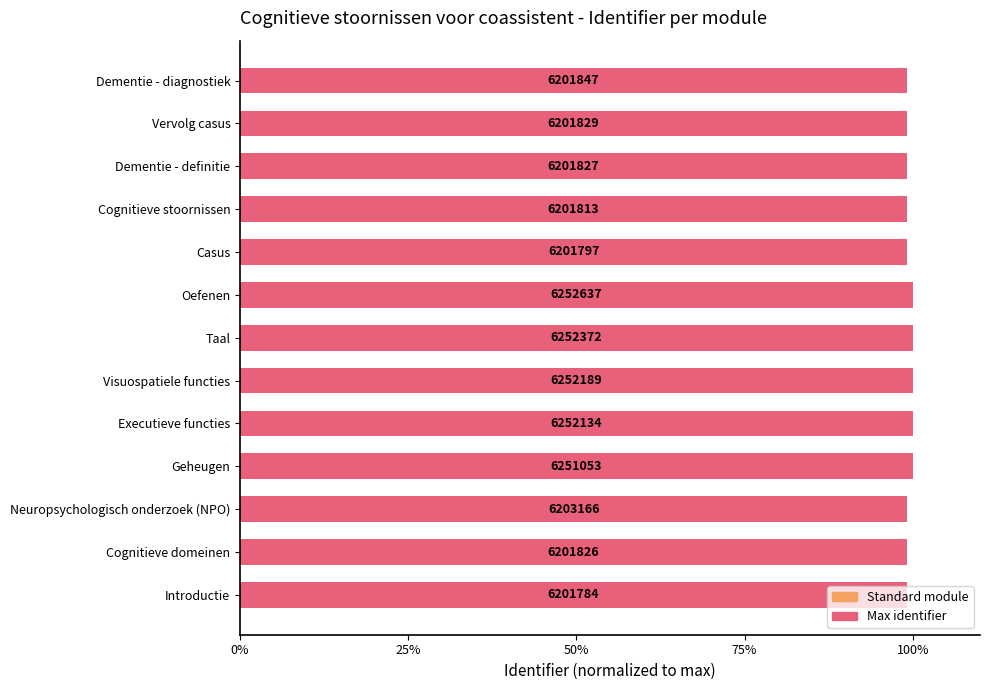

What is the maximum value shown in the chart?

100.0